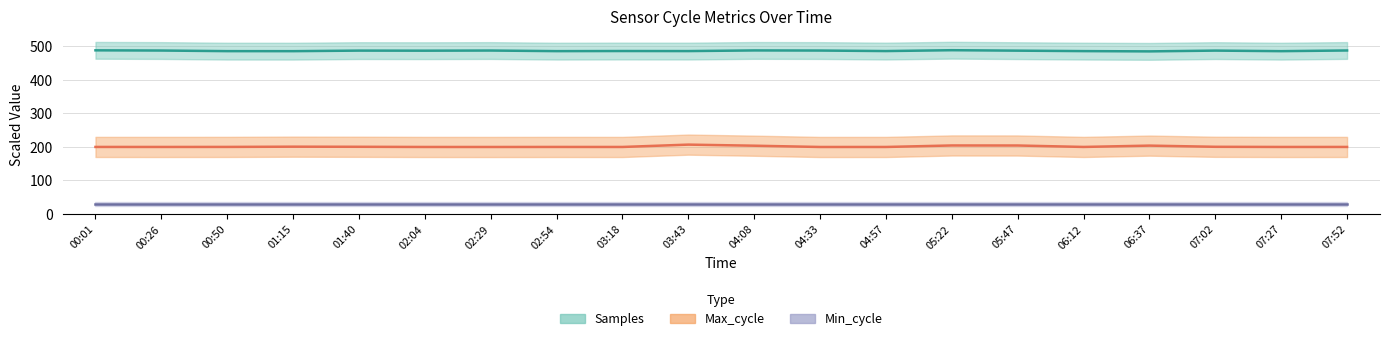

Rank the categories by Min_cycle value from highest to lowest.

00:01, 00:26, 00:50, 01:15, 01:40, 02:04, 02:29, 02:54, 03:18, 03:43, 04:08, 04:33, 04:57, 05:22, 05:47, 06:12, 06:37, 07:02, 07:27, 07:52